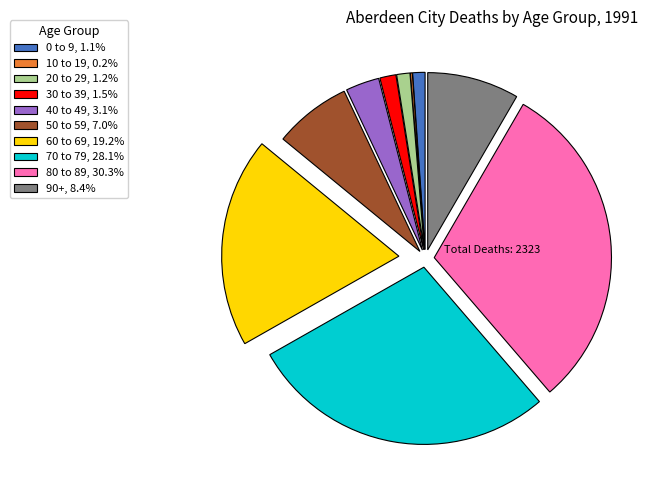

Do 30 to 39, 1.5% and 20 to 29, 1.2% together represent more than half of the pie?

No